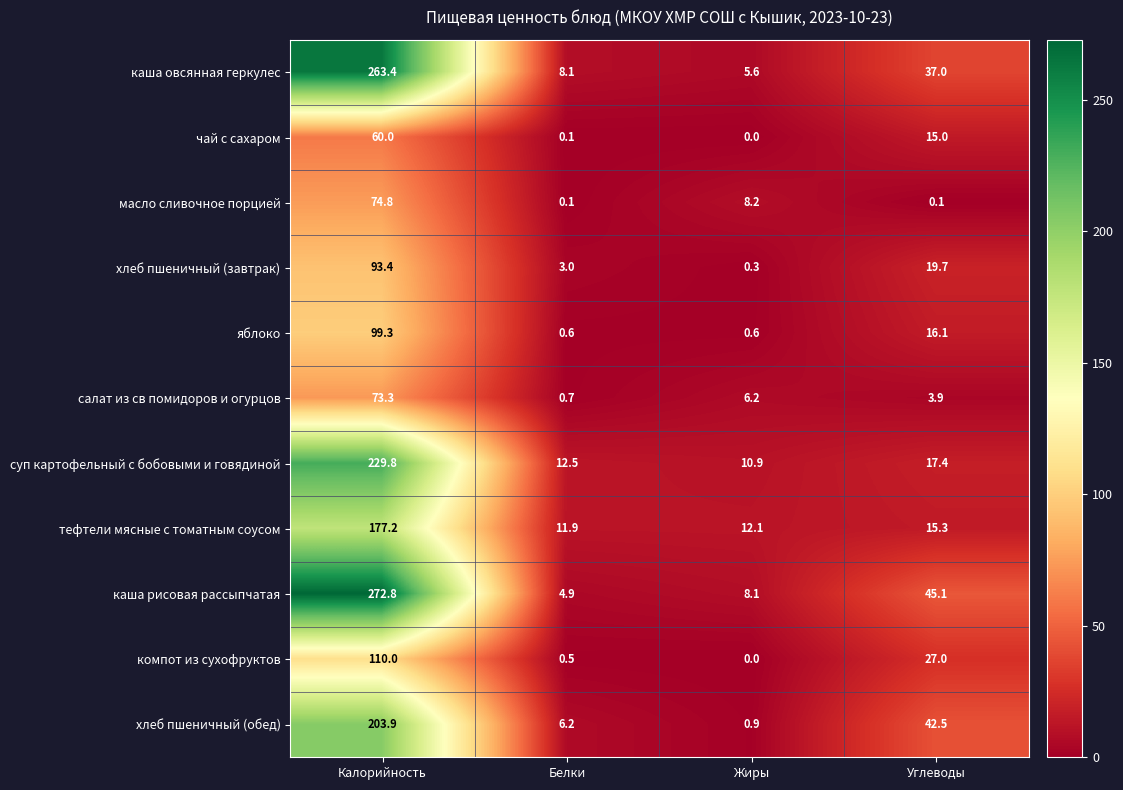

The компот из сухофруктов series shows 45.2 at Углеводы. True or false?

False